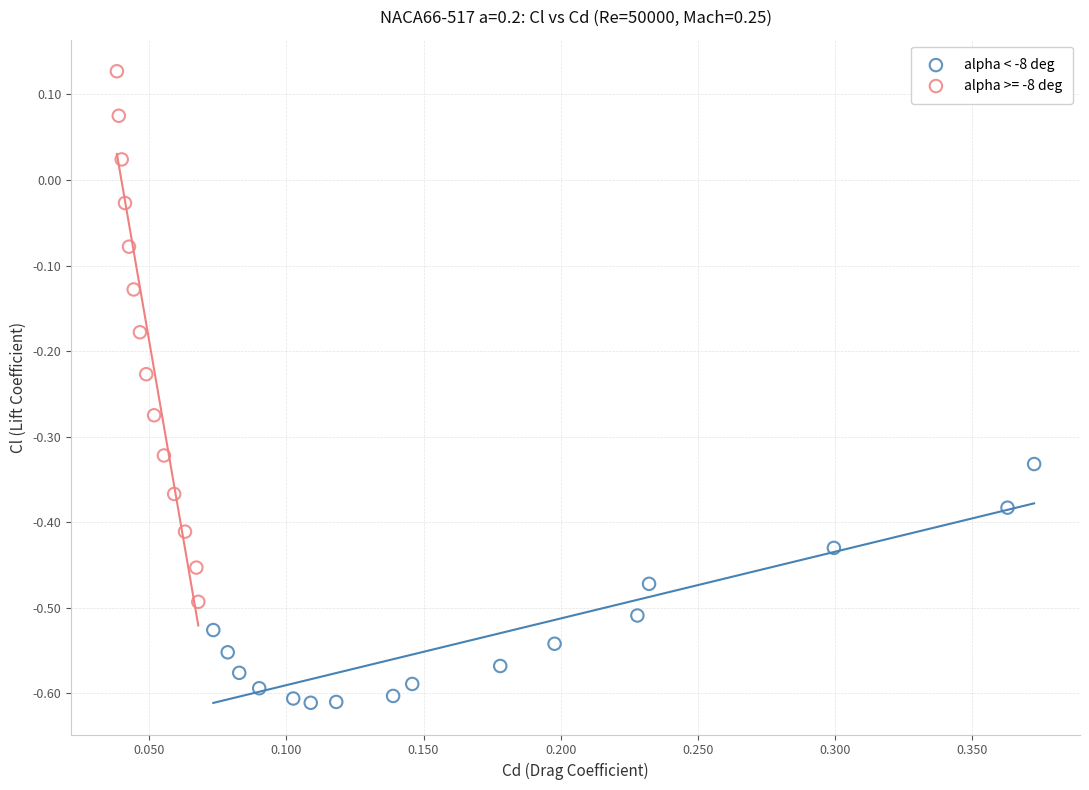

Which series has the widest spread of Y values?

alpha >= -8 deg